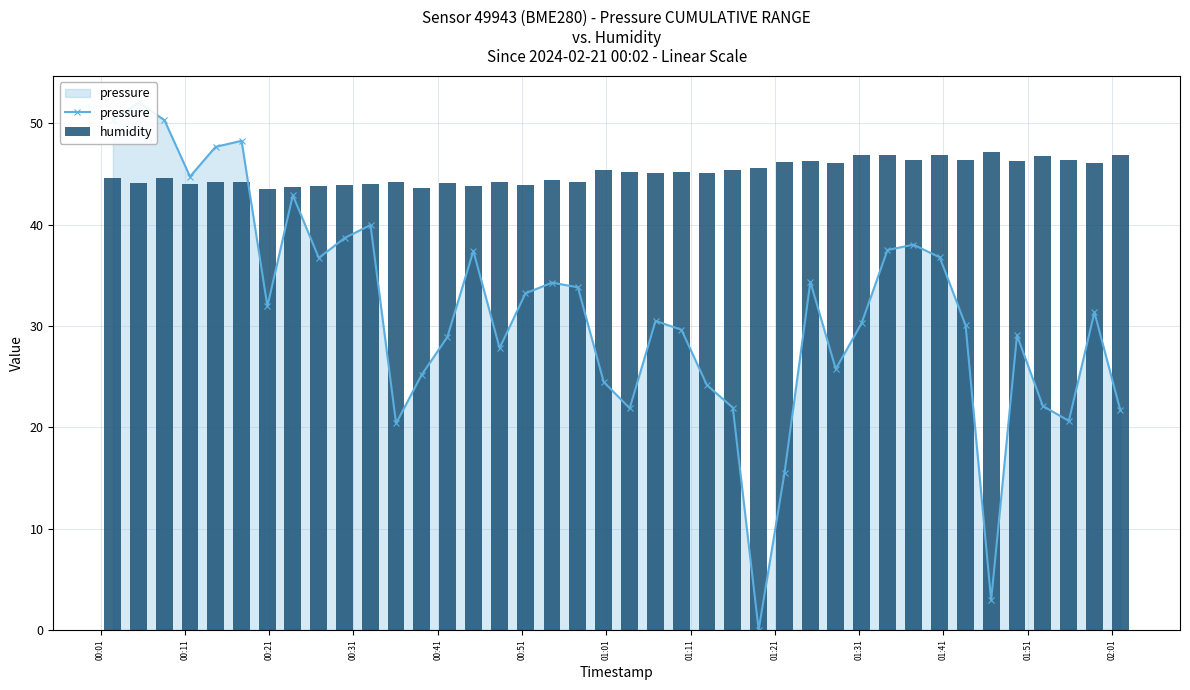

Rank the series by their average value, from highest to lowest.

humidity, pressure